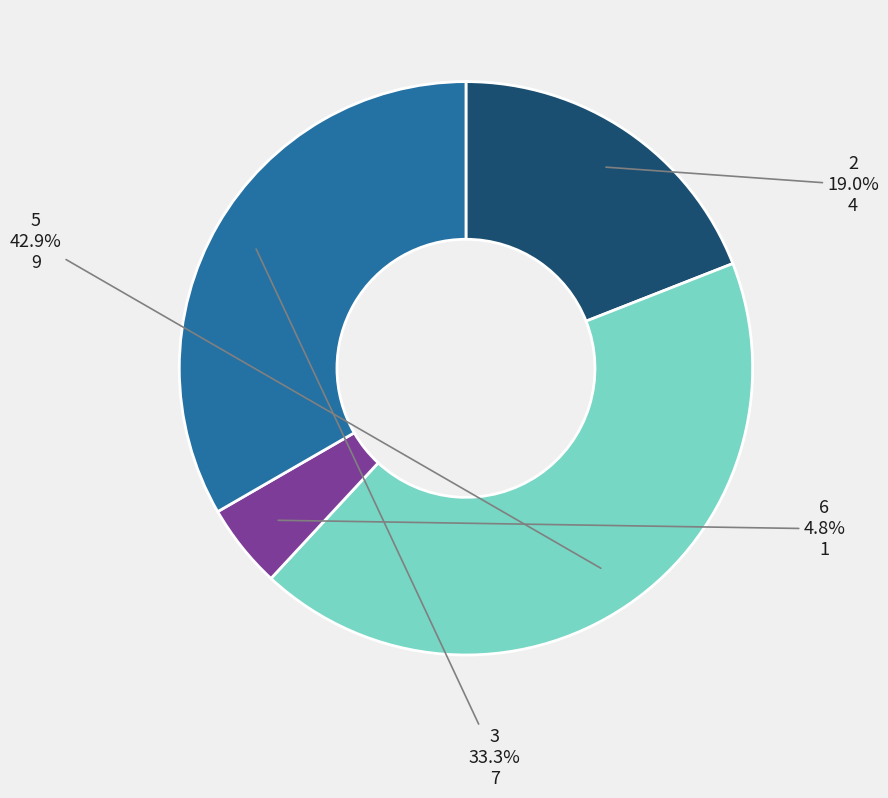

Which has a higher value, 5 or 2?

5